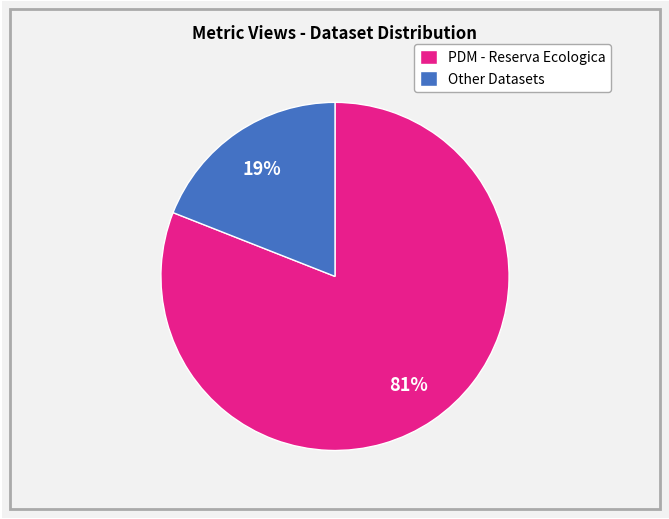

Is there any slice that represents more than half of the pie?

Yes